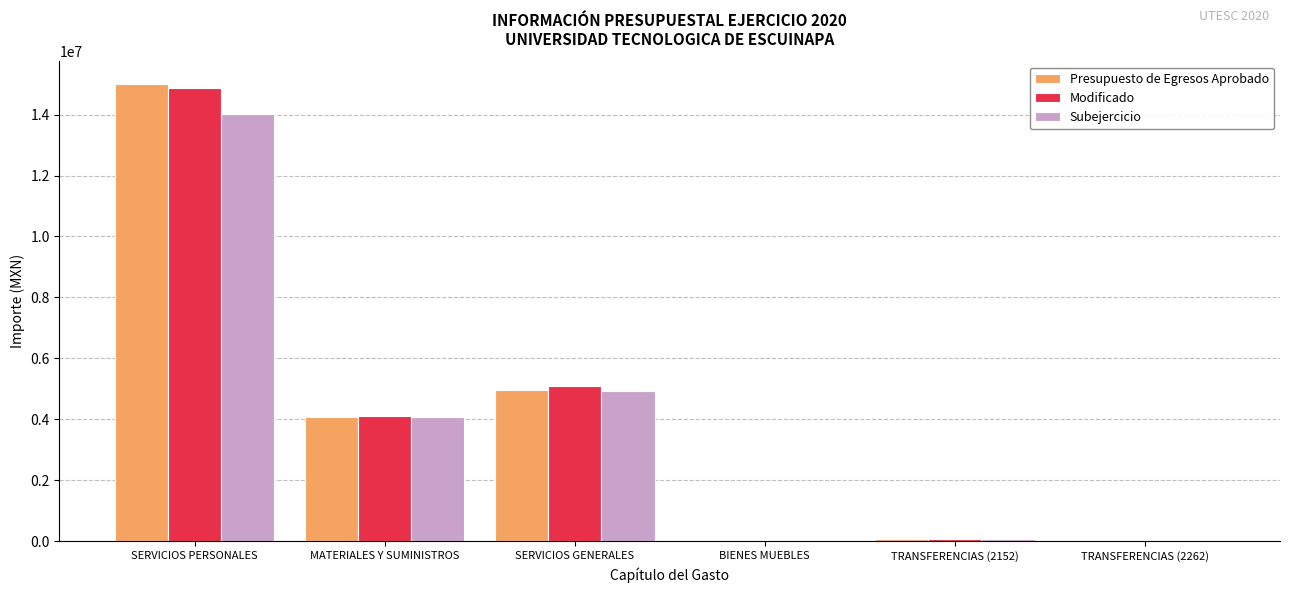

The value of Subejercicio at SERVICIOS GENERALES is 4933366.0. True or false?

True